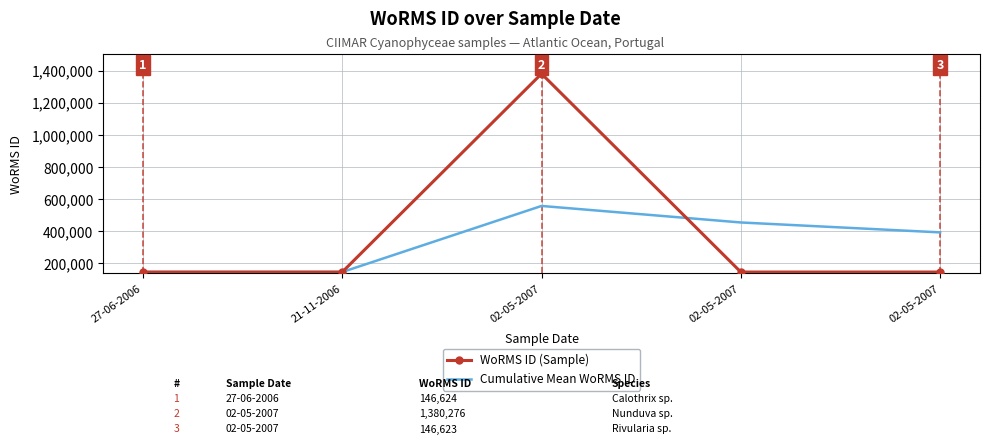

Which category has the highest value in the WoRMS ID (Sample) series?

02-05-2007